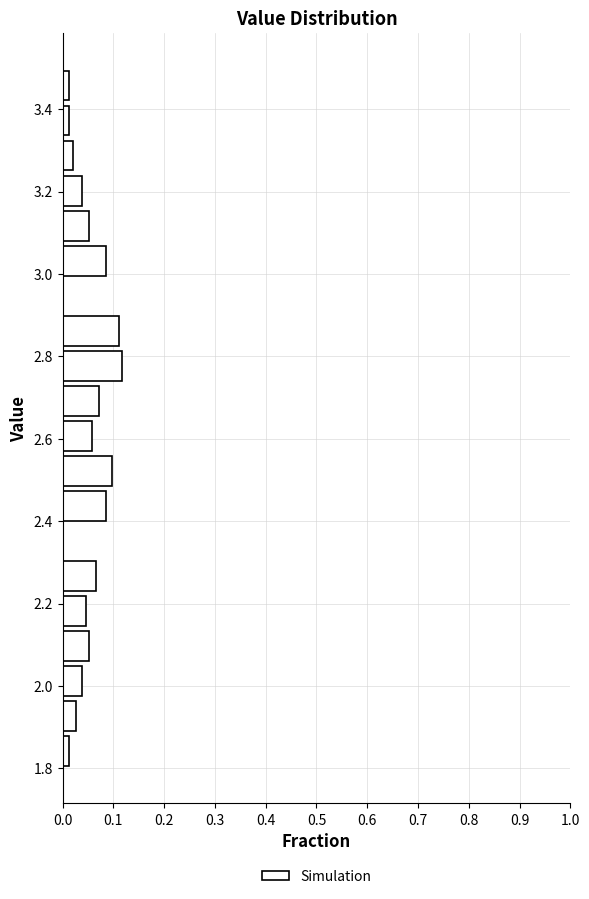

What is the length of the bar covering 2.140 to 2.225 on the y-axis? Neither the bar edges nor the lengths are printed on the chart, so give them approximately, as read against the axes.

0.05